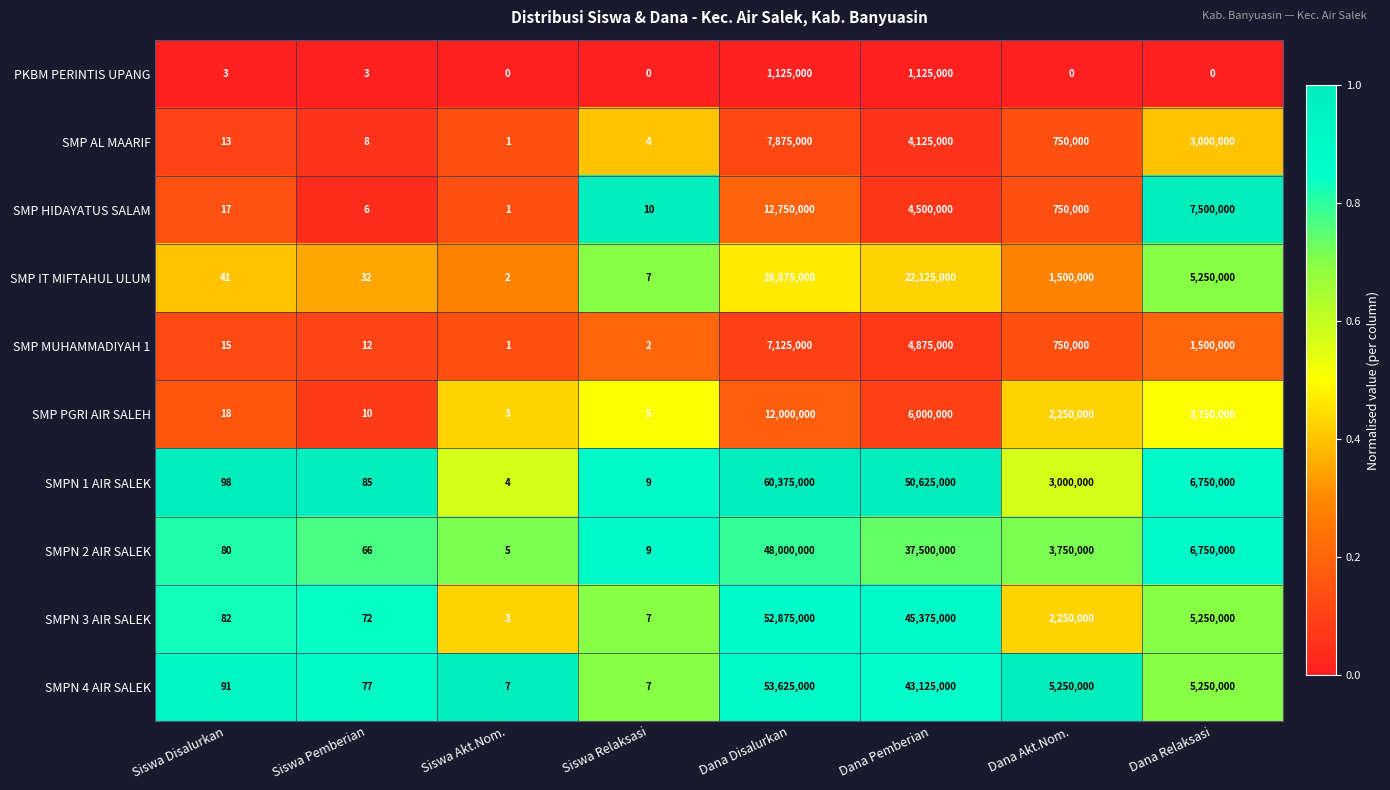

Where is SMP IT MIFTAHUL ULUM nearest to the value 14437501?

Dana Pemberian